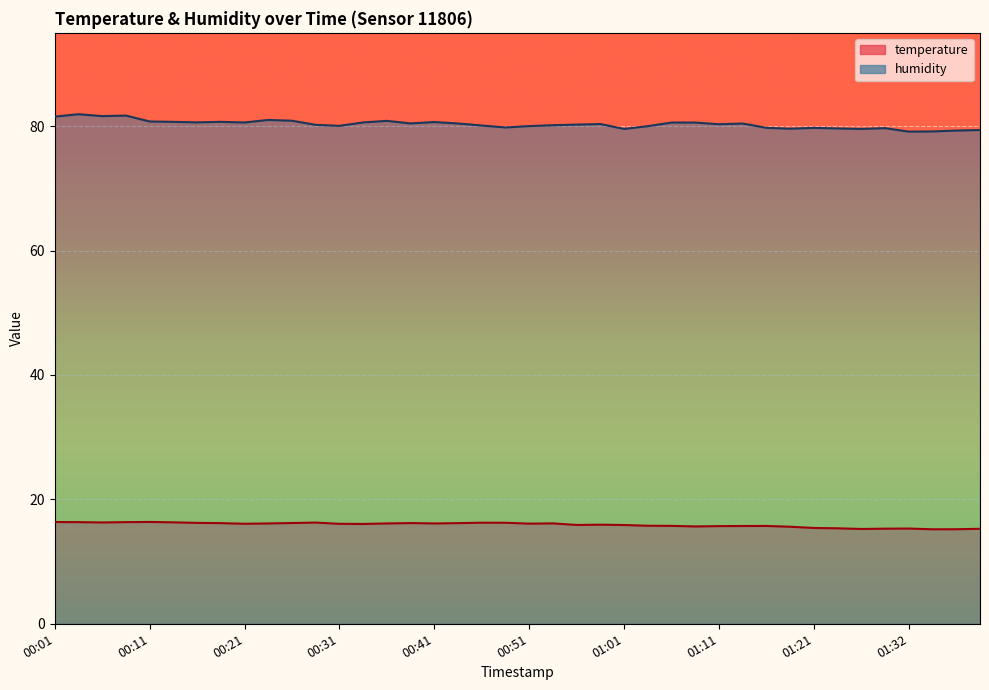

True or false: humidity and temperature cross at least once.

False